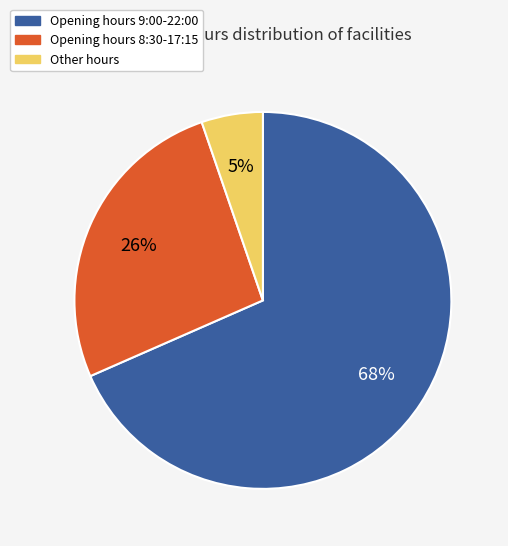

To the nearest percent, what is the average slice percentage?

33%